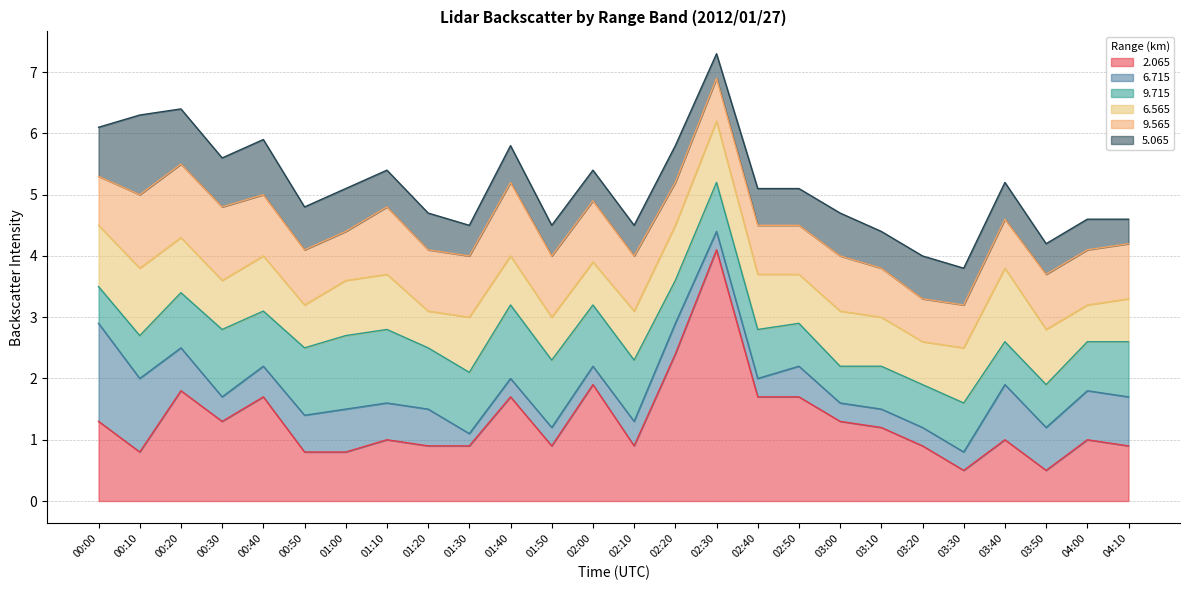

Rank the categories by   6.565 value from highest to lowest.

03:40, 00:10, 00:00, 02:30, 00:20, 00:40, 01:00, 01:10, 01:30, 02:20, 02:40, 03:00, 03:30, 03:50, 00:30, 01:40, 02:10, 02:50, 03:10, 00:50, 01:50, 02:00, 03:20, 04:10, 01:20, 04:00